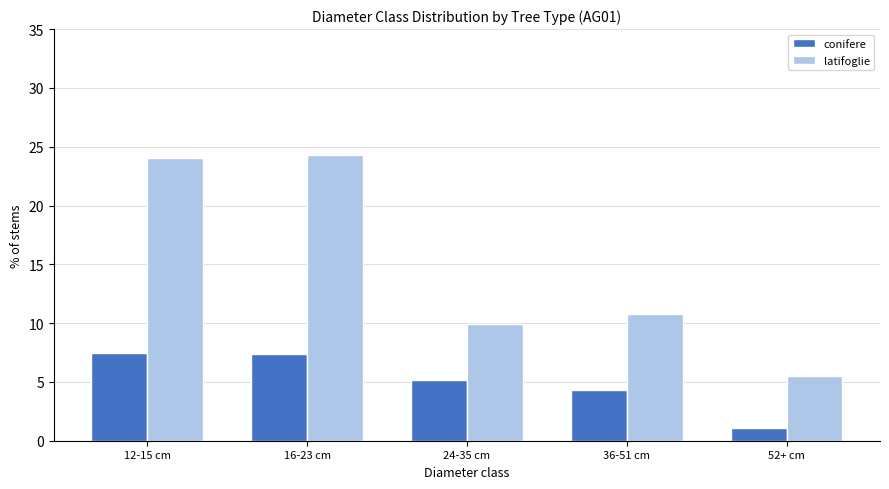

List the series in order of their overall mean, lowest first.

conifere, latifoglie